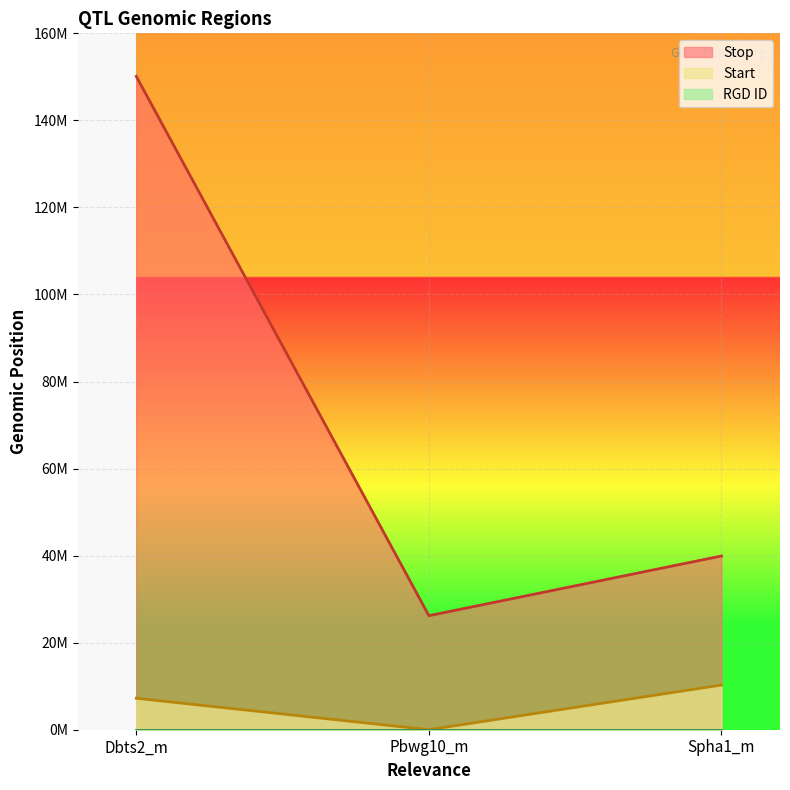

What is the value of the Start point at the 1st from the left?

7226295.0